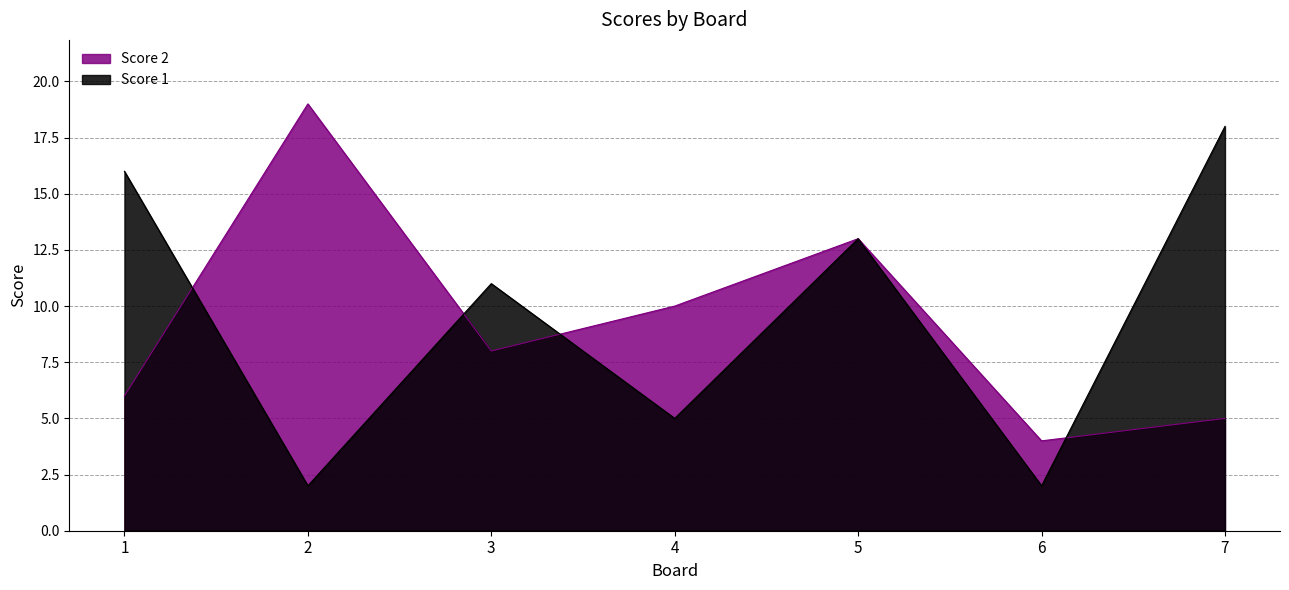

What is the difference between the maximum and minimum values in the Score 1 series?

16